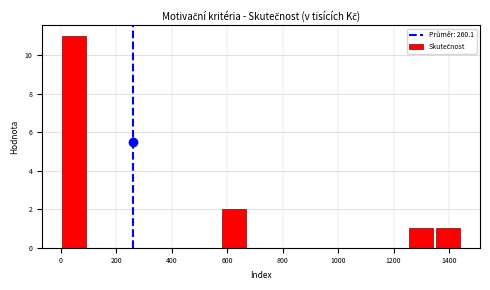

What is the height of the bar covering 1260 to 1340 on the x-axis? Neither the bar edges nor the heights are printed on the chart, so give them approximately, as read against the axes.

1